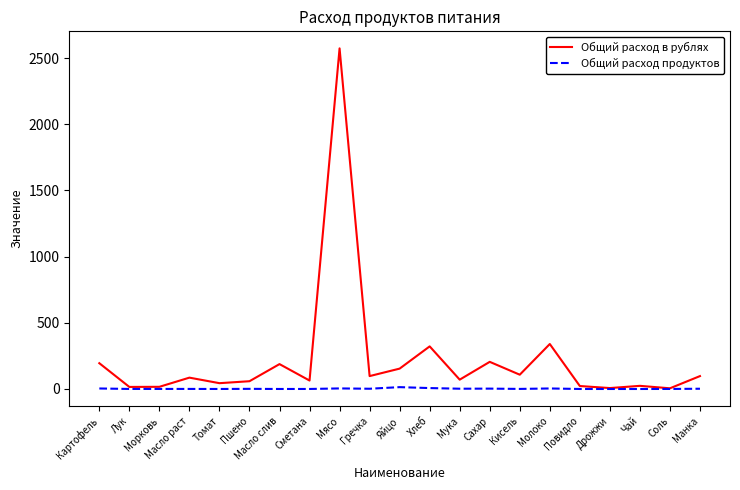

Which label corresponds to the largest value in the chart?

Мясо